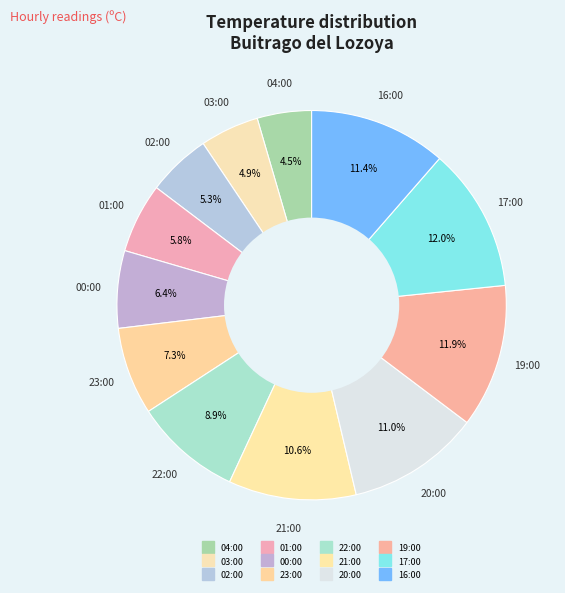

To the nearest percent, what is the combined percentage of 19:00 and 22:00?

21%